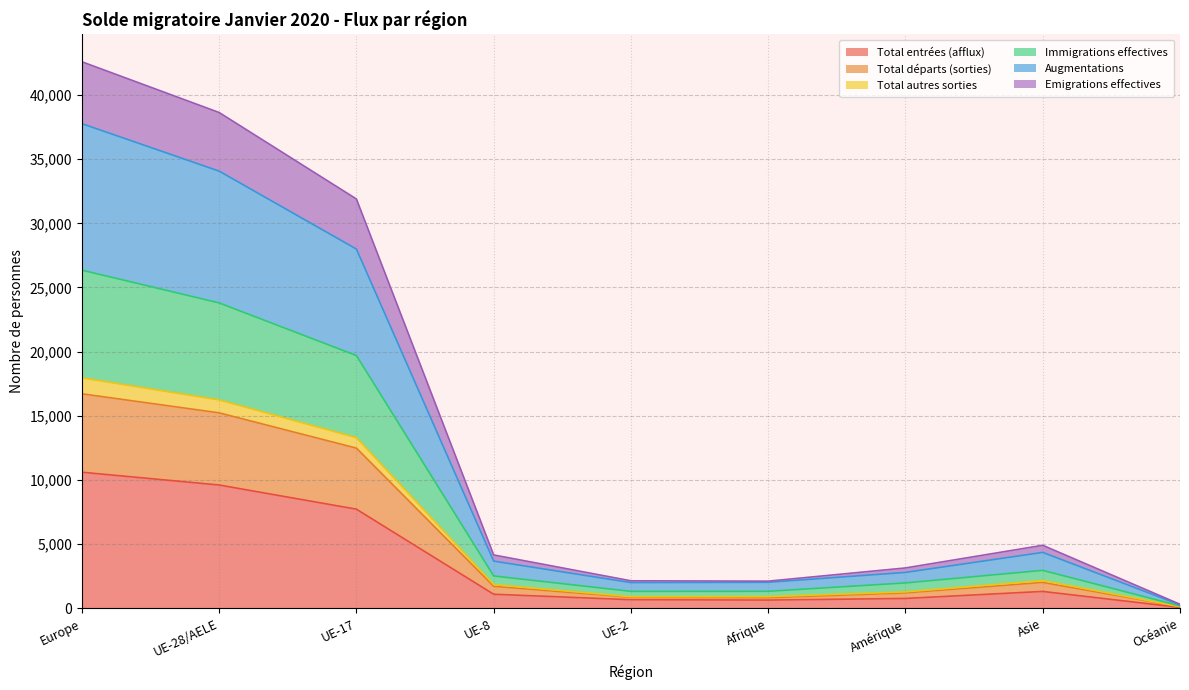

At how many categories does at least one series exceed 39858?

1